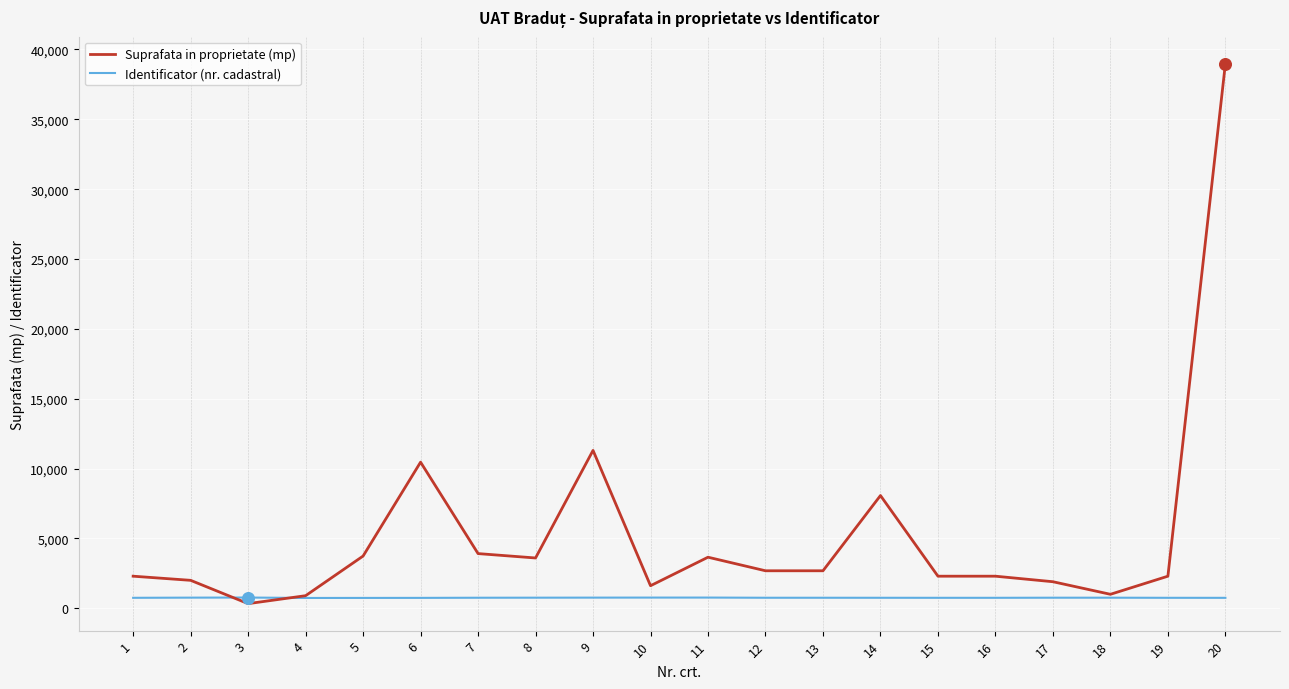

Which series changed the most between 7 and 9?

Suprafata in proprietate (mp)